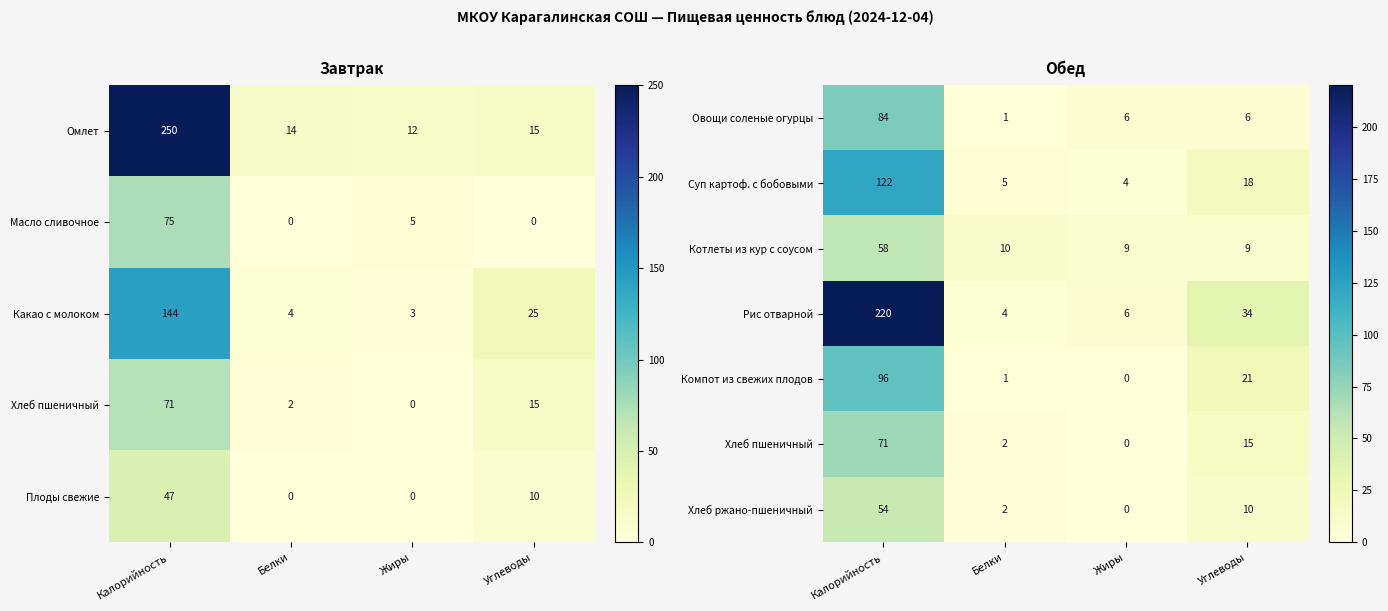

What is the difference between the Суп картоф. с бобовыми values at Белки and Калорийность?

117